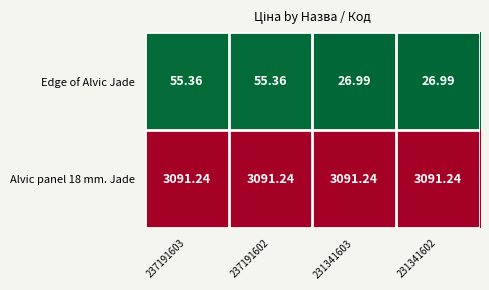

Which series has the largest range (max minus min)?

Edge of Alvic Jade